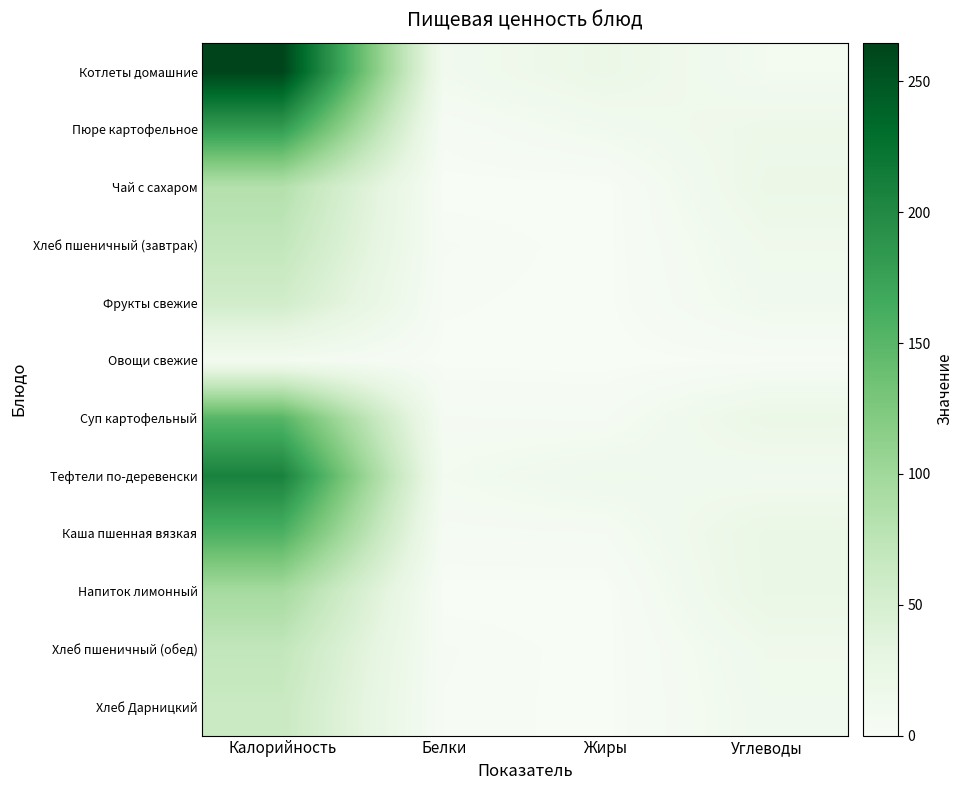

What is the spread (max minus min) of values at Белки?

10.8